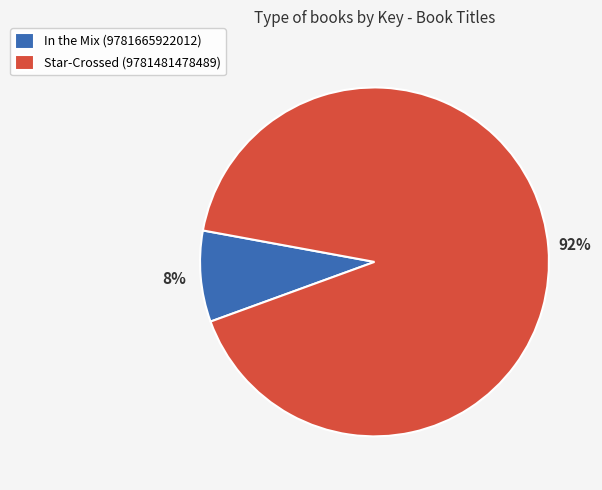

Which slice is the smallest?

In the Mix (9781665922012)